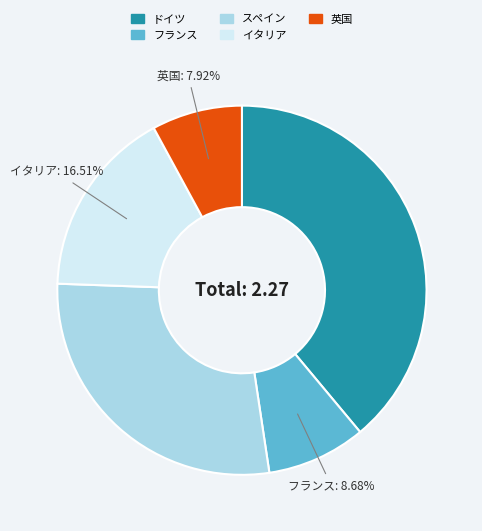

Does フランス account for over 50% of the chart?

No